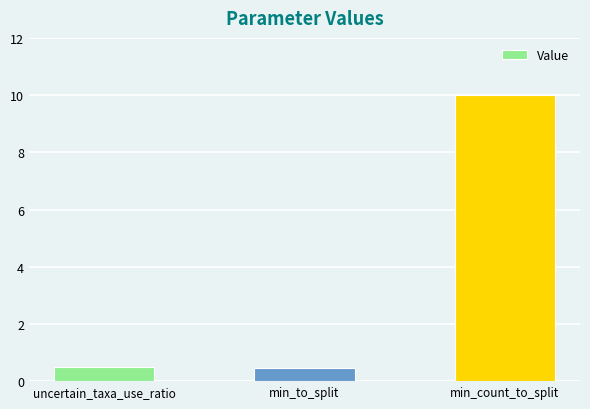

Between min_count_to_split and min_to_split, which is larger?

min_count_to_split